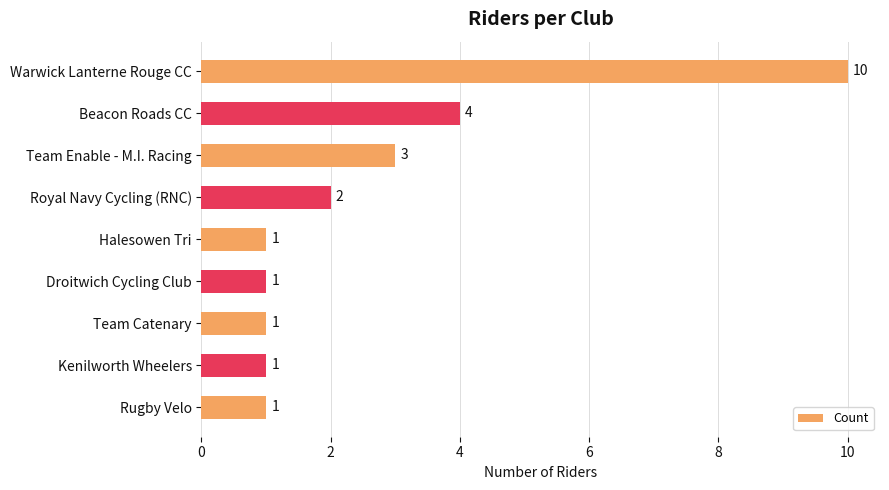

What is the sum of all values?

24